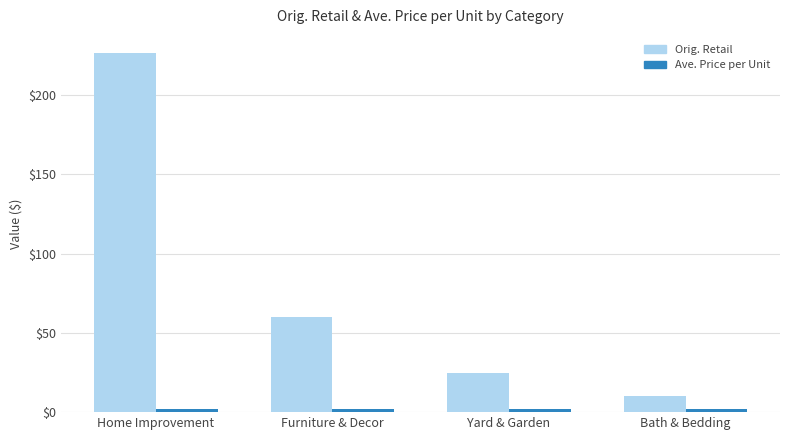

What is the value of the Orig. Retail bar at the 3rd from the left?

25.0